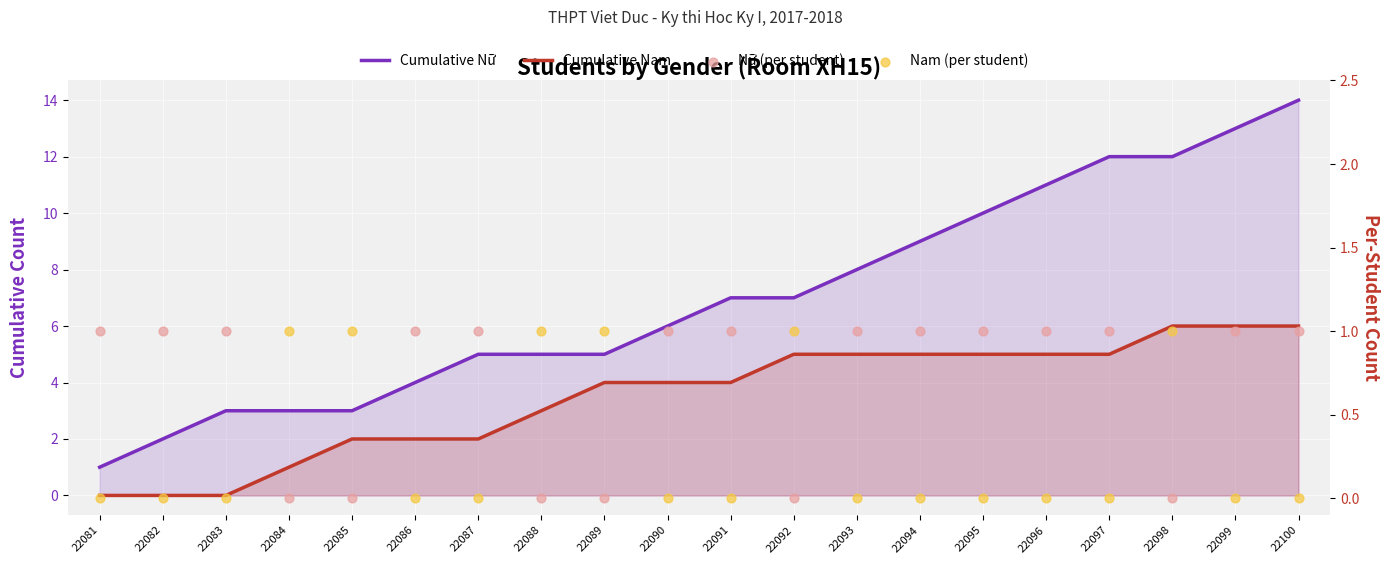

Which series contains the highest Y value?

Cumulative Nữ